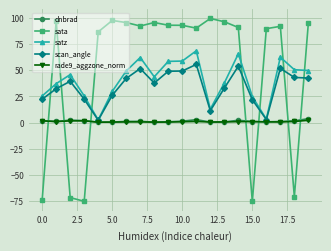

Which series has the largest total across all categories?

sata